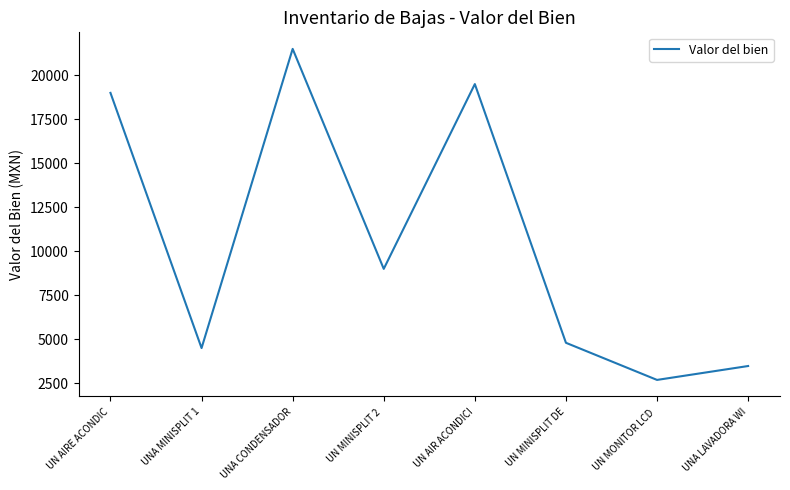

Reading right to left, extract all data points from this chart.

3480	2690	4800	19500	9000	21500	4500	19000